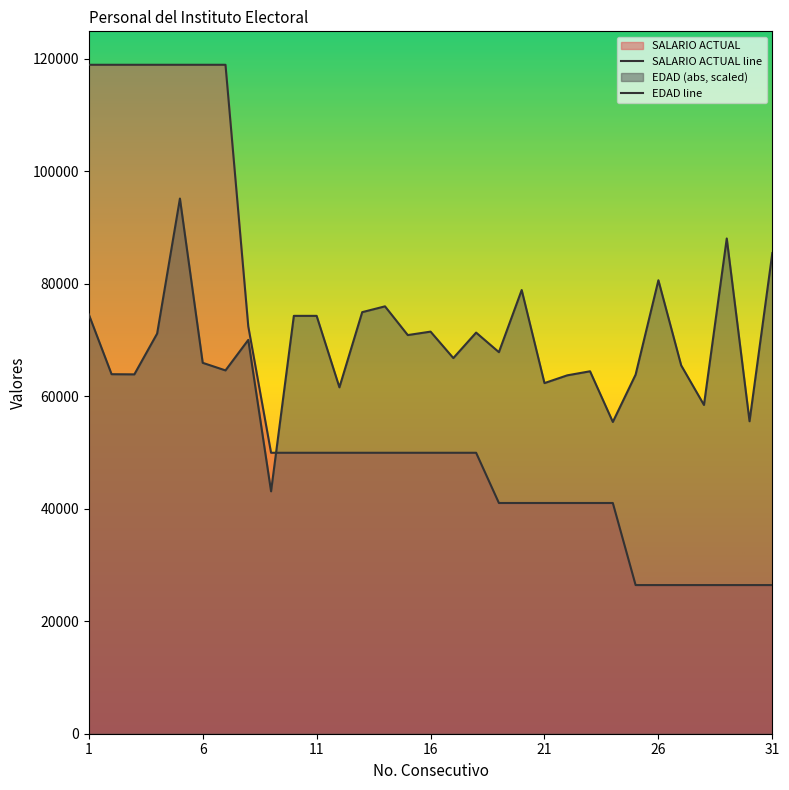

What is the greatest value displayed?

118888.0